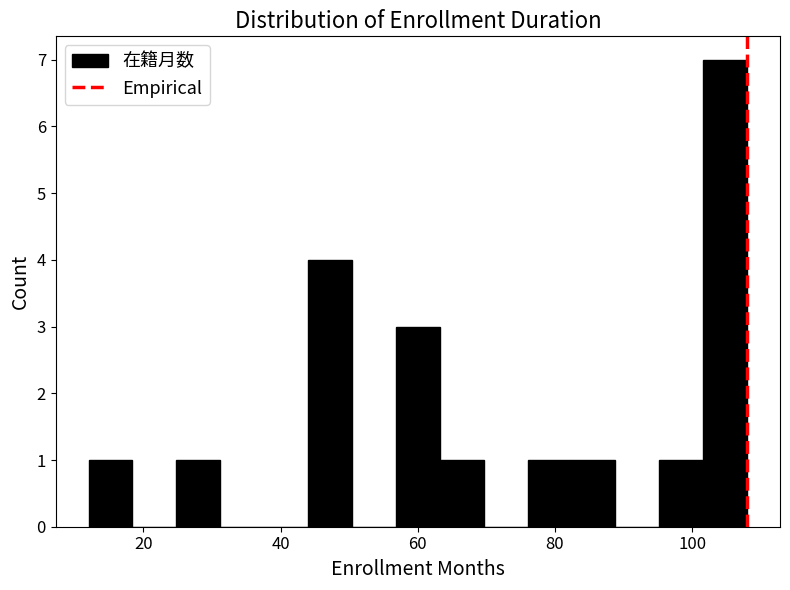

Around what value on the x-axis is the tallest bar? Give the approximate position of its centre, as read against the axis.

104